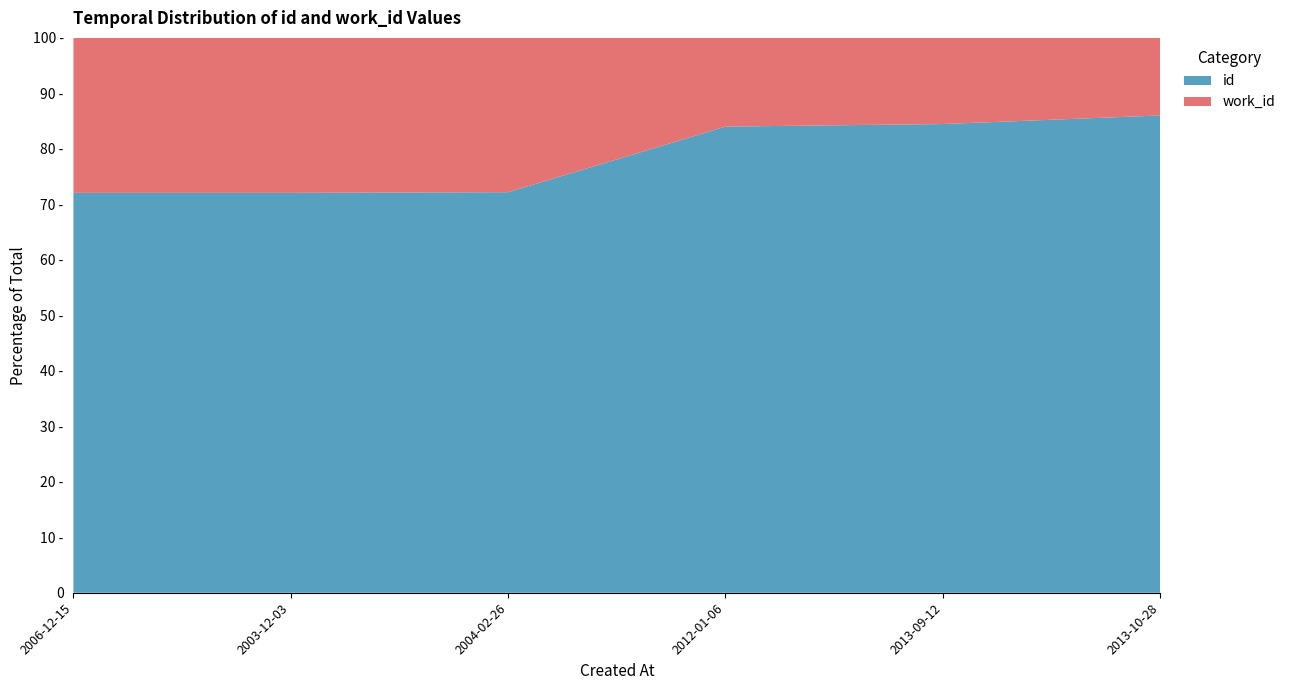

Reading left to right, extract all data points from this chart.

id: 2006-12-15=9682	2003-12-03=9684	2004-02-26=10846	2012-01-06=19396	2013-09-12=22728	2013-10-28=23091
work_id: 2006-12-15=3752	2003-12-03=3753	2004-02-26=4178	2012-01-06=3691	2013-09-12=4178	2013-10-28=3753